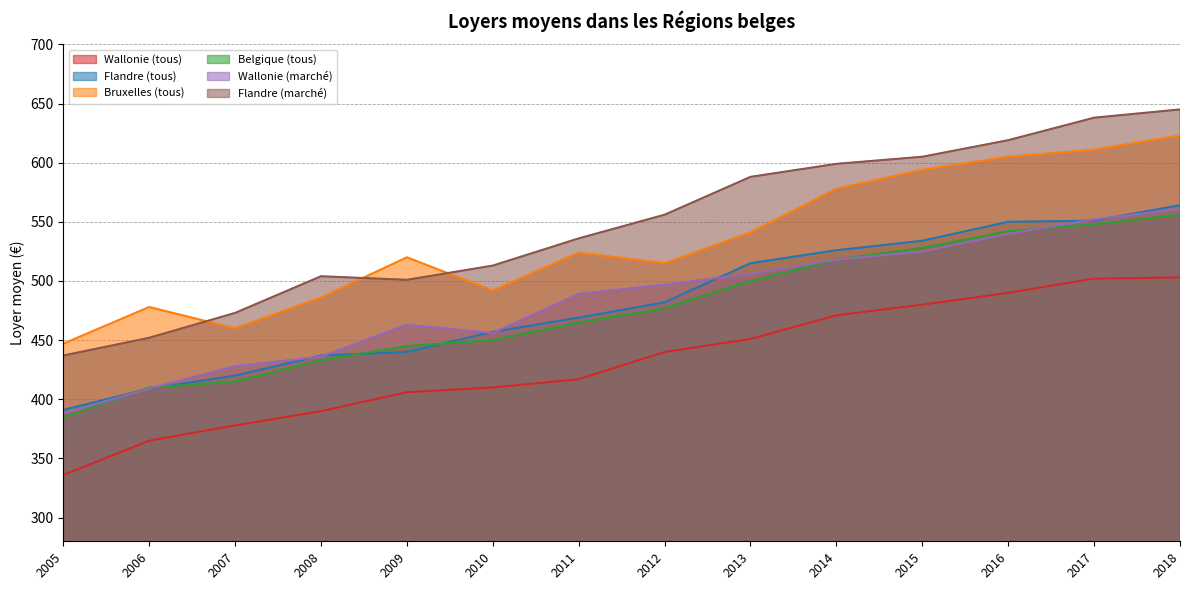

True or false: Wallonie (marché) has a value of 702 at 2015.

False